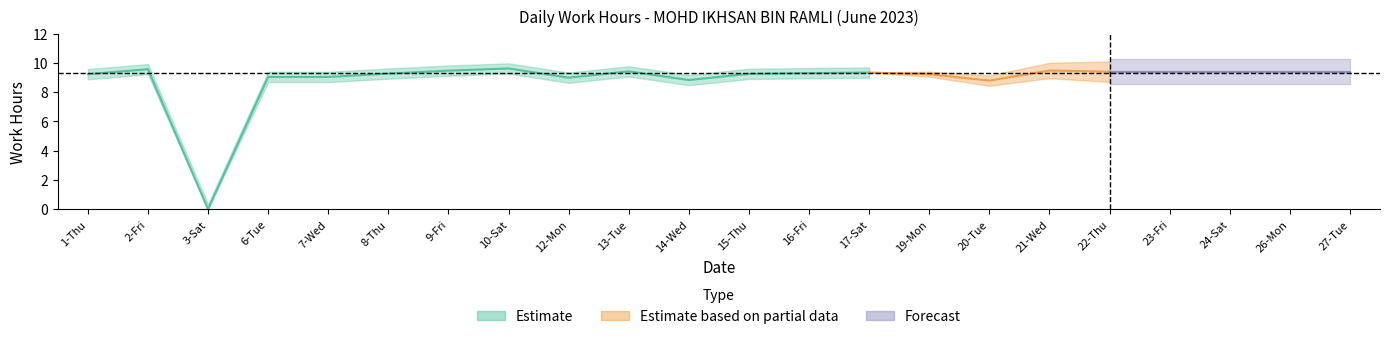

Rank the categories by value from highest to lowest.

10-Sat, 2-Fri, 24-Sat, 21-Wed, 9-Fri, 13-Tue, 23-Fri, 22-Thu, 27-Tue, 17-Sat, 16-Fri, 8-Thu, 15-Thu, 1-Thu, 19-Mon, 26-Mon, 6-Tue, 7-Wed, 12-Mon, 14-Wed, 20-Tue, 3-Sat